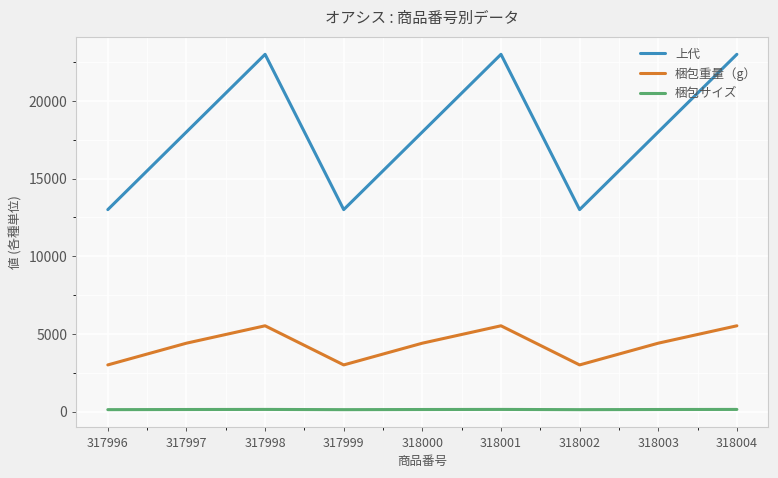

True or false: 梱包重量（g） and 梱包サイズ cross at least once.

False